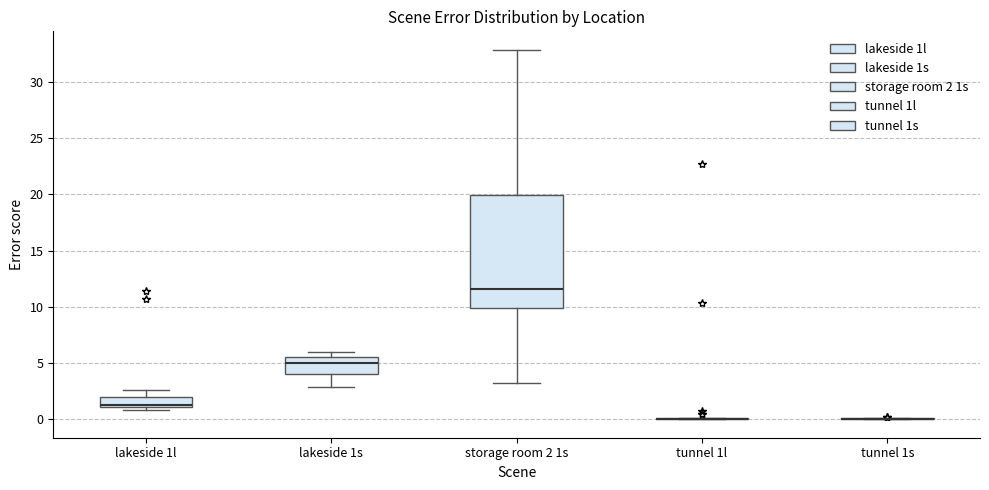

Which box is the tallest, from its lower edge to its upper edge?

storage room 2 1s